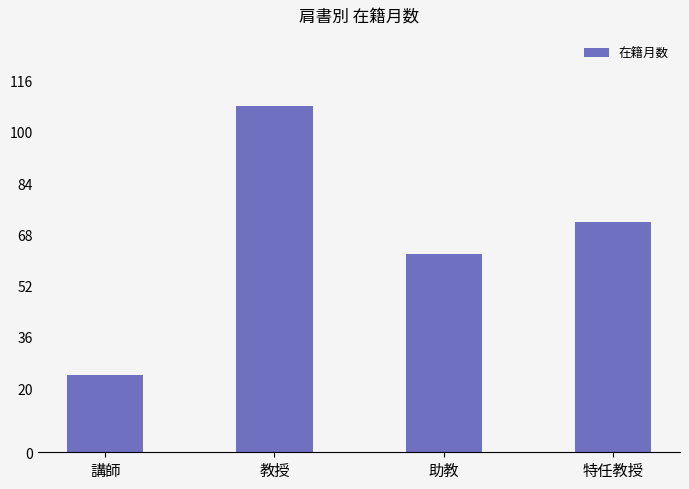

What is the difference between the values at 助教 and 特任教授?

10